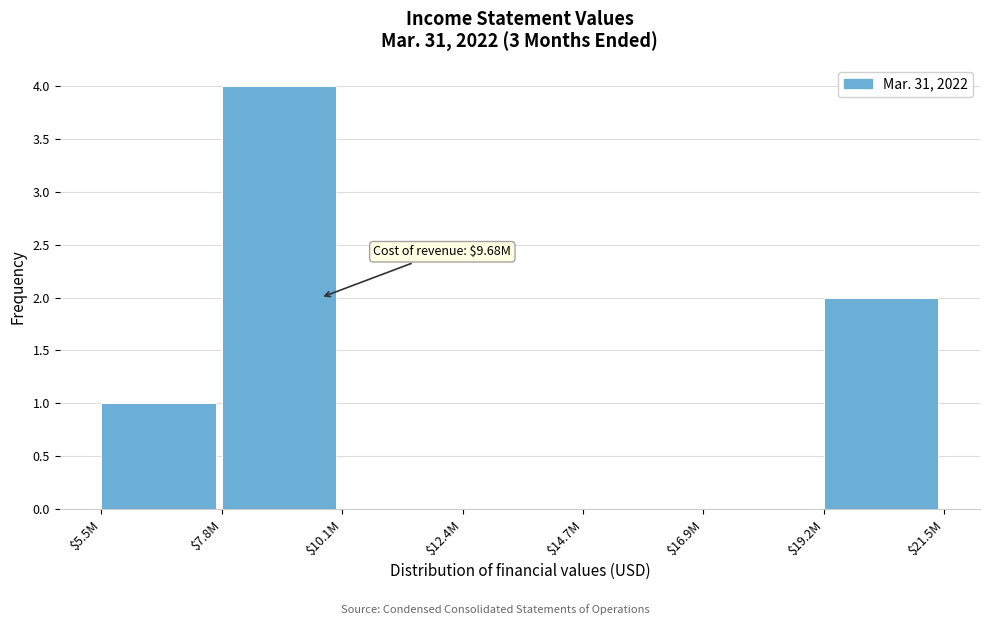

At which category does the chart reach its peak across all series?

$7.8M